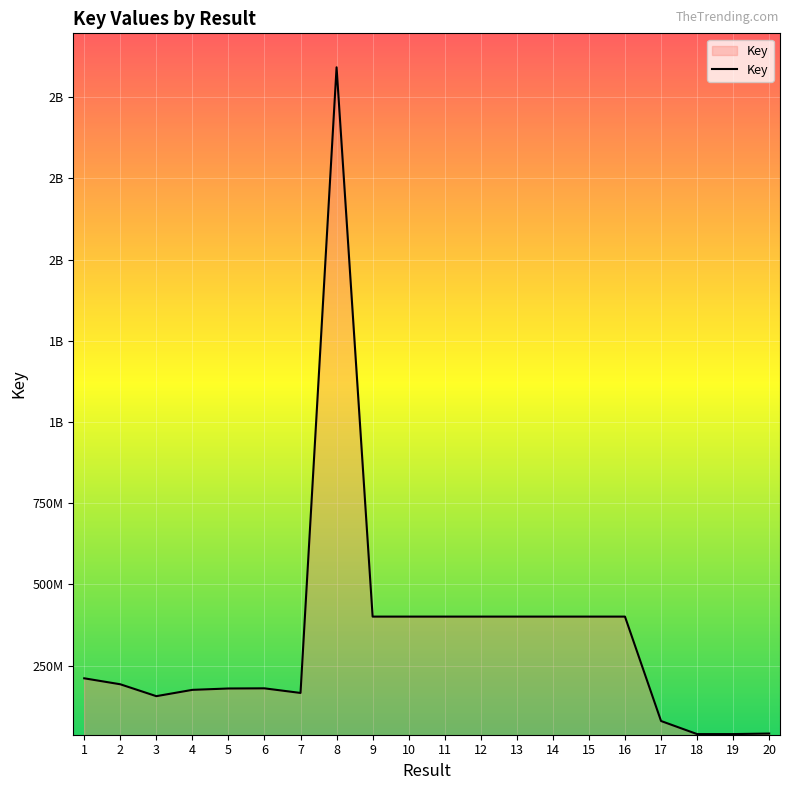

Reading right to left, transcribe all the data shown in this chart.

40665698	38977978	38978323	79262888	400720063	400720803	400720432	400719495	400719812	400719685	400720179	400719590	2092058401	165667256	179842208	179373360	175173219	155741532	192390210	210745470